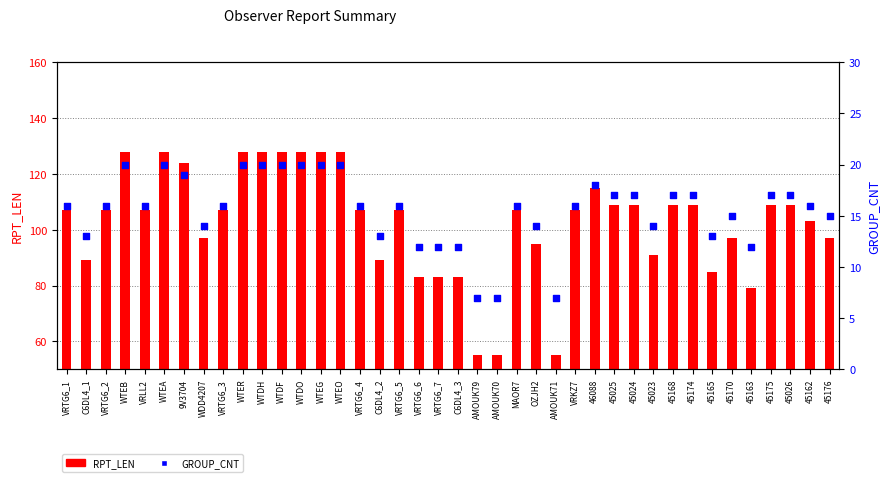

What are all the series names shown in the legend?

RPT_LEN, GROUP_CNT